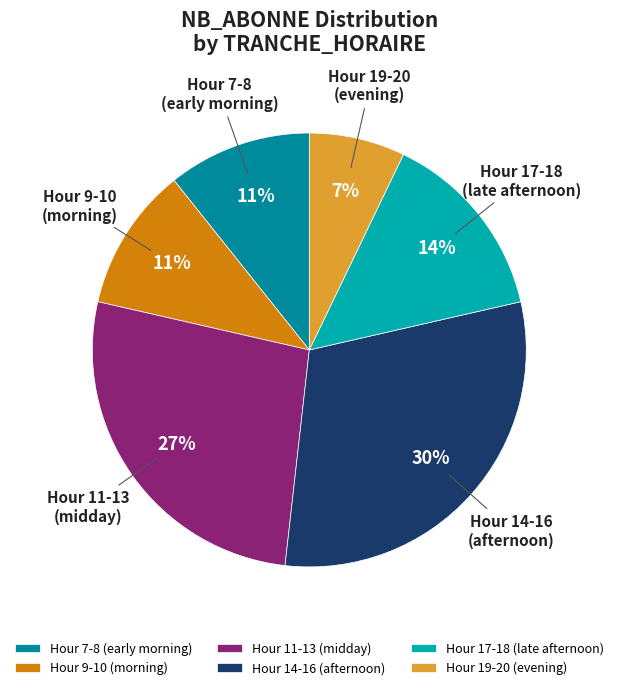

To the nearest percent, what is the average slice percentage?

17%